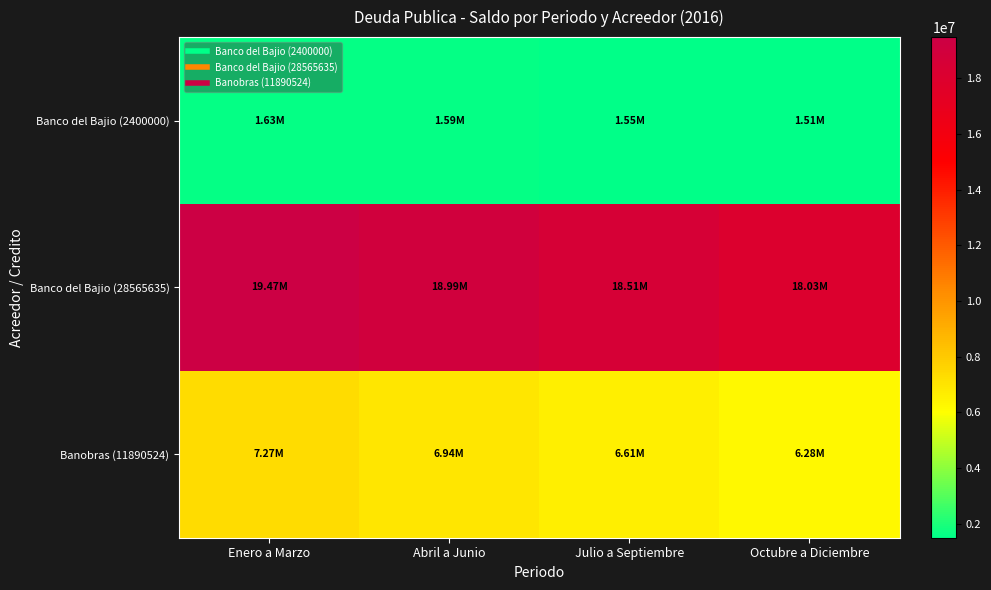

Reading left to right, list all the values displayed in this chart.

Banco del Bajio (2400000): Enero a Marzo=1626686.0	Abril a Junio=1586687.0	Julio a Septiembre=1546688.0	Octubre a Diciembre=1506689.0
Banco del Bajio (28565635): Enero a Marzo=19469347.8	Abril a Junio=18990595.8	Julio a Septiembre=18511843.8	Octubre a Diciembre=18033091.8
Banobras (11890524): Enero a Marzo=7266431.4	Abril a Junio=6936139.1	Julio a Septiembre=6605846.7	Octubre a Diciembre=6275554.4